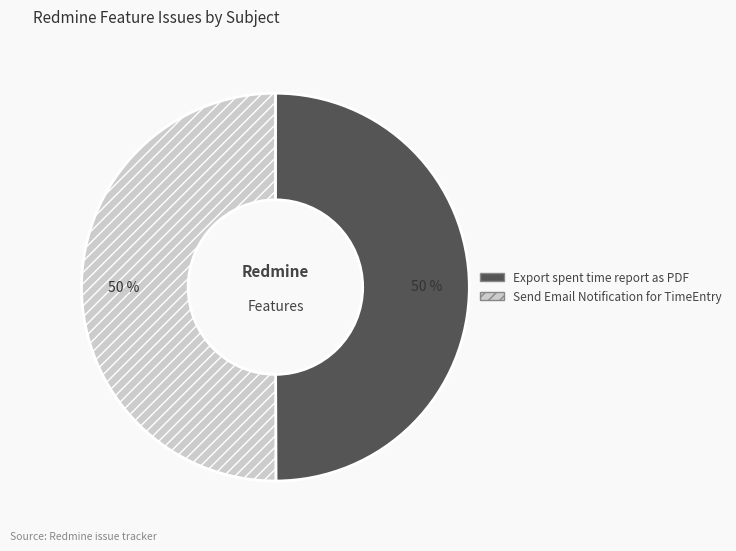

What is the ratio of the value at Export spent time report as PDF to the value at Send Email Notification for TimeEntry?

1.0